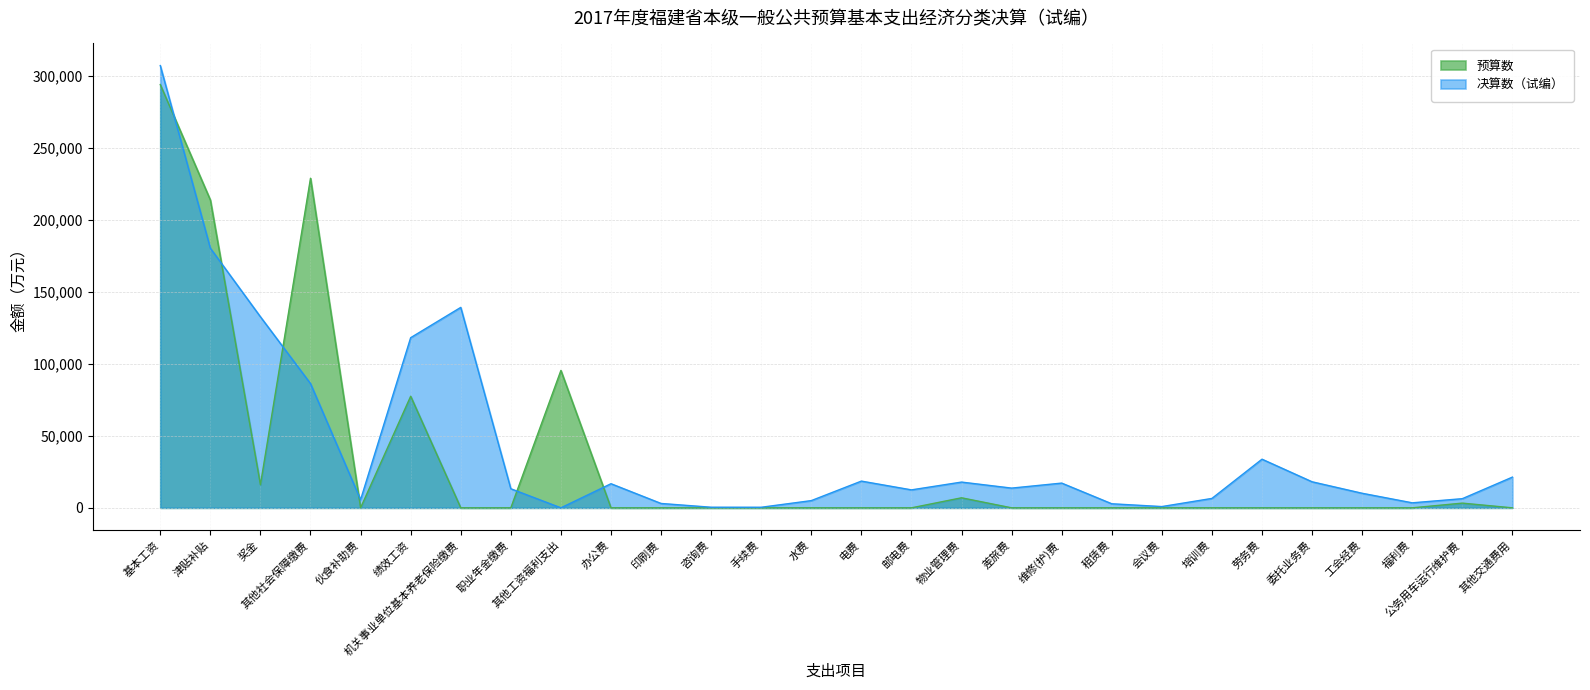

What is the label of the 26th point from the left?

福利费